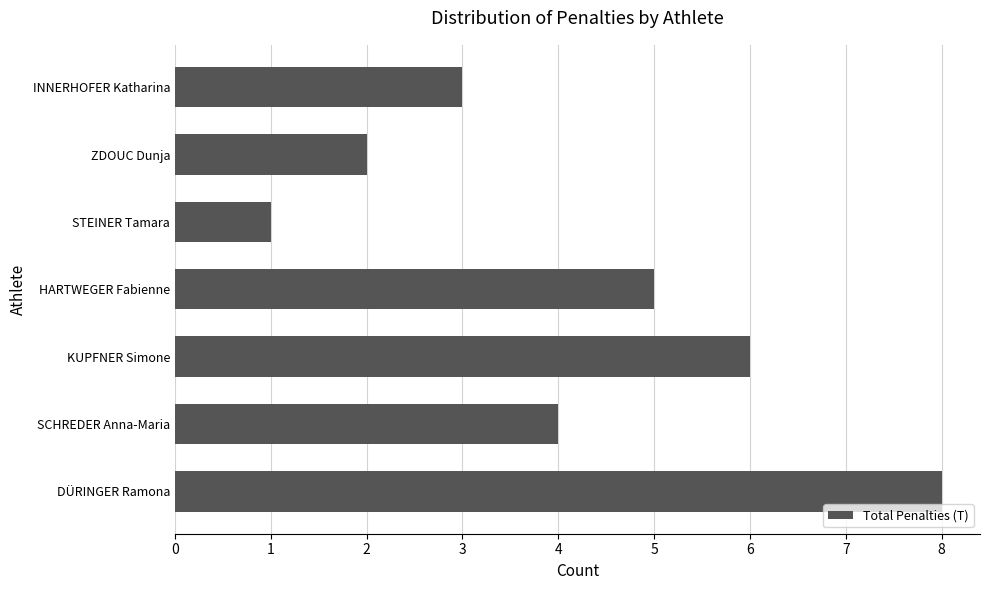

What is the maximum value shown in the chart?

8